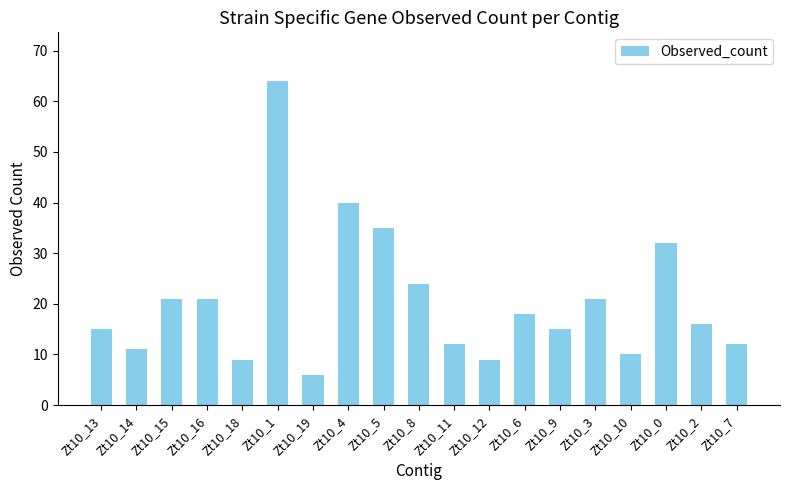

Does the chart contain stacked bars?

No